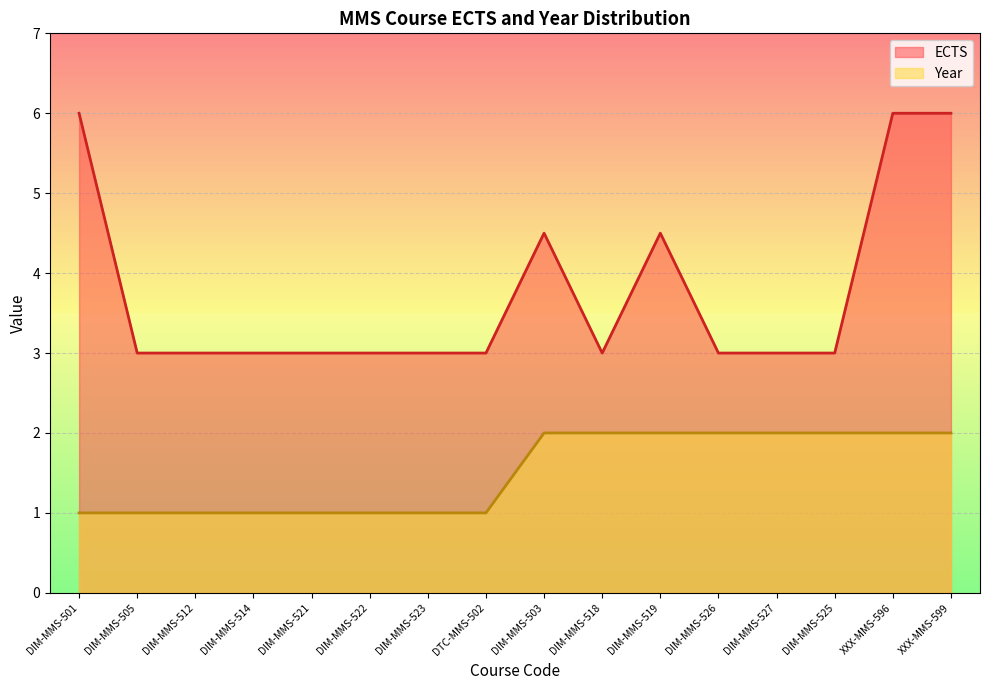

At which category does the chart reach its minimum across all series?

DIM-MMS-501